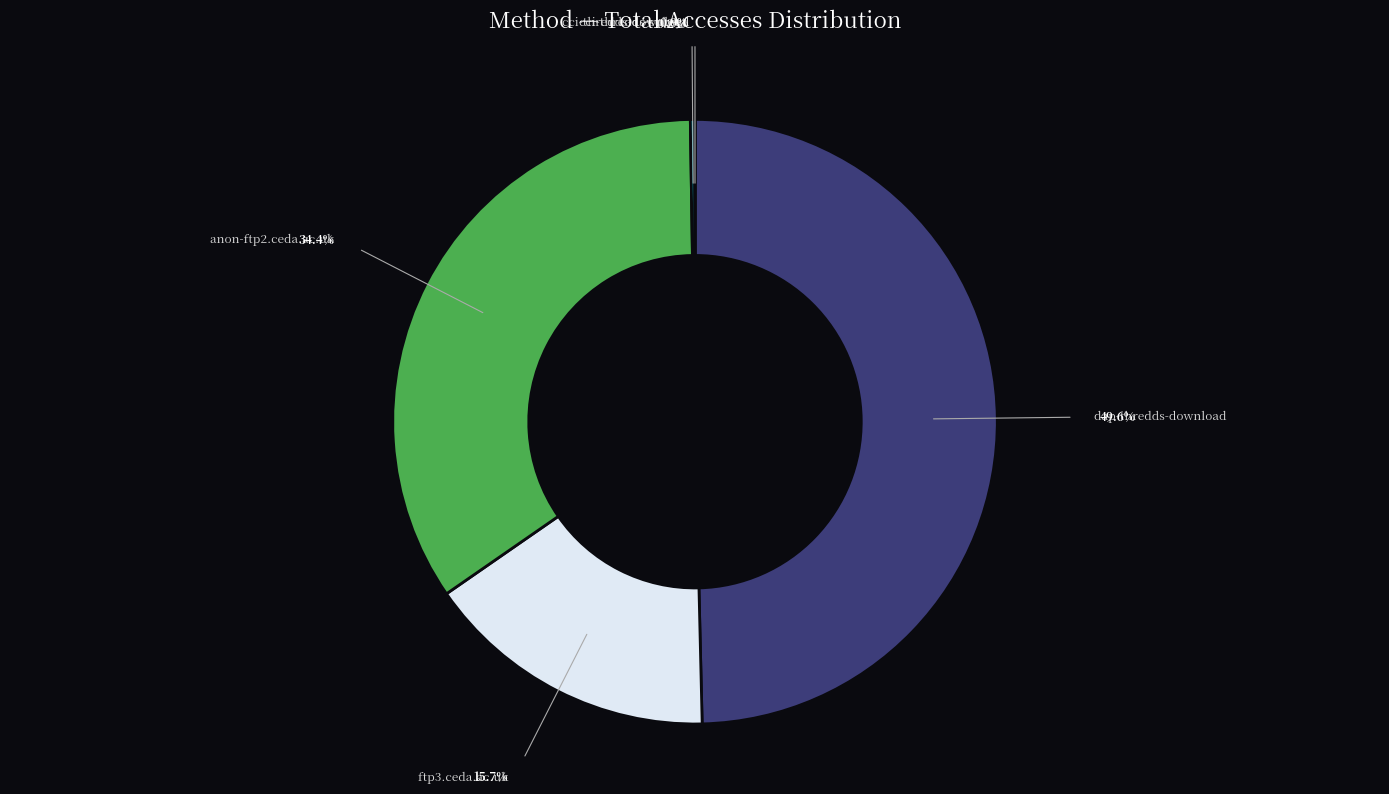

To the nearest percent, what percentage of the pie is ftp3.ceda.ac.uk?

16%